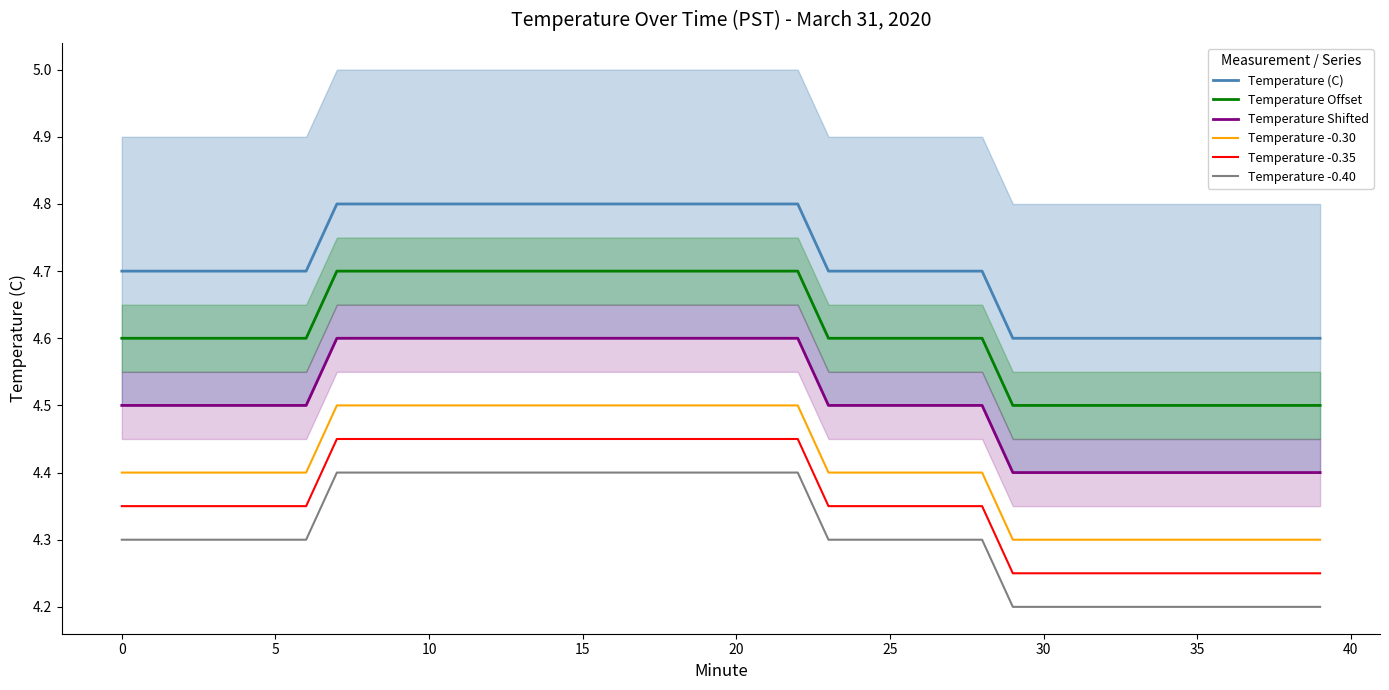

True or false: Temperature (C) and Temperature Shifted intersect in this chart.

False